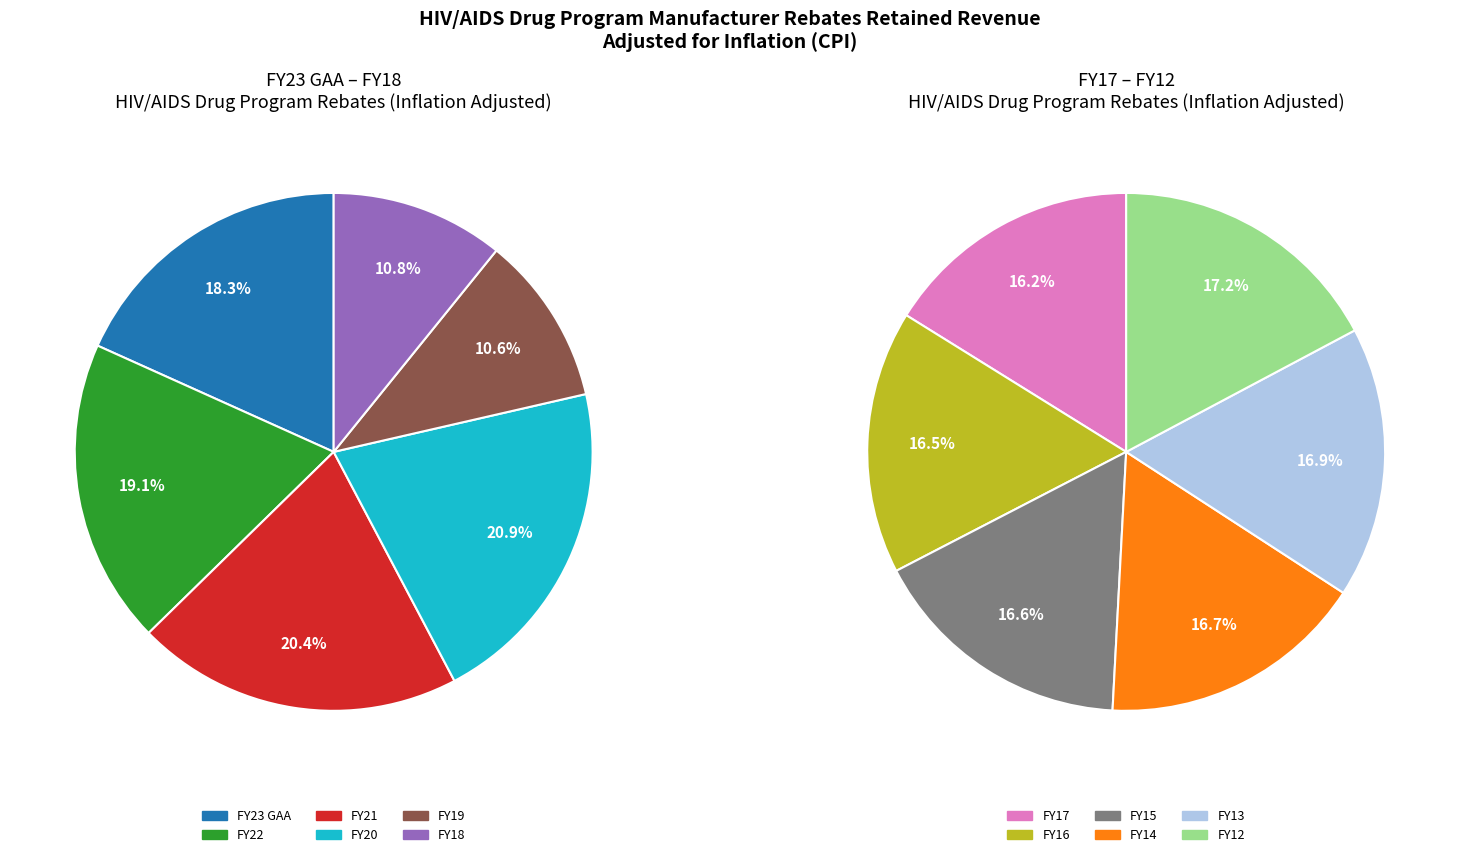

Is there any slice that represents more than half of the pie?

No